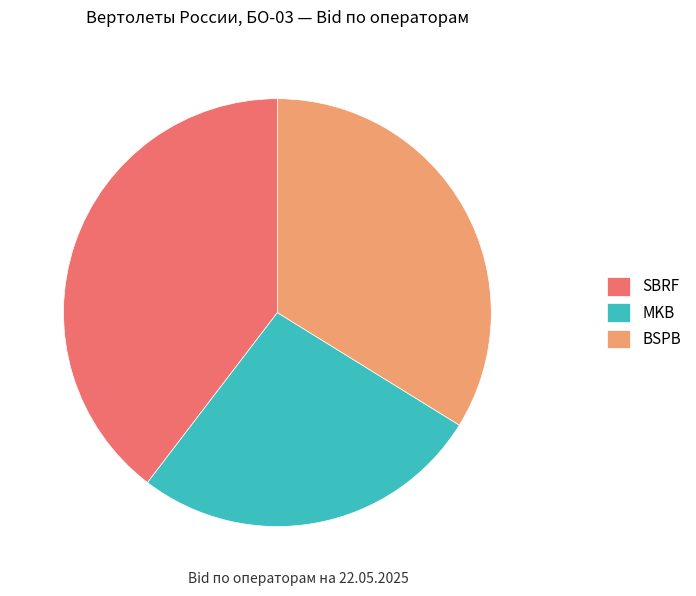

Does any single category account for the majority?

No